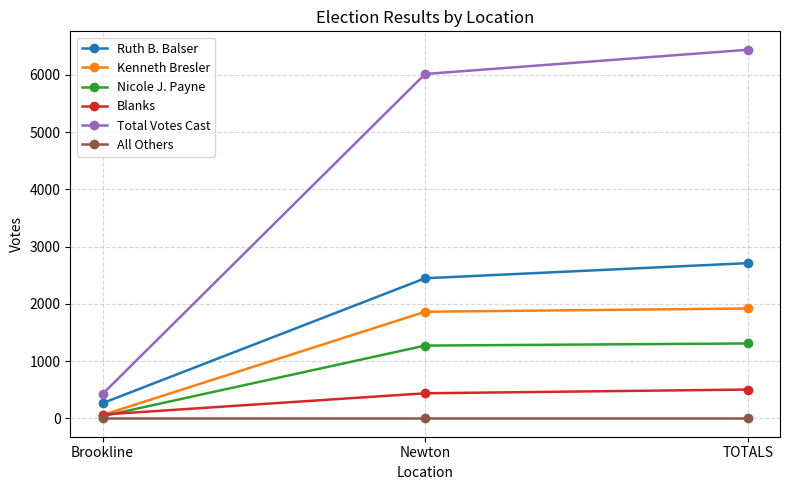

What is the maximum value for Kenneth Bresler?

1918